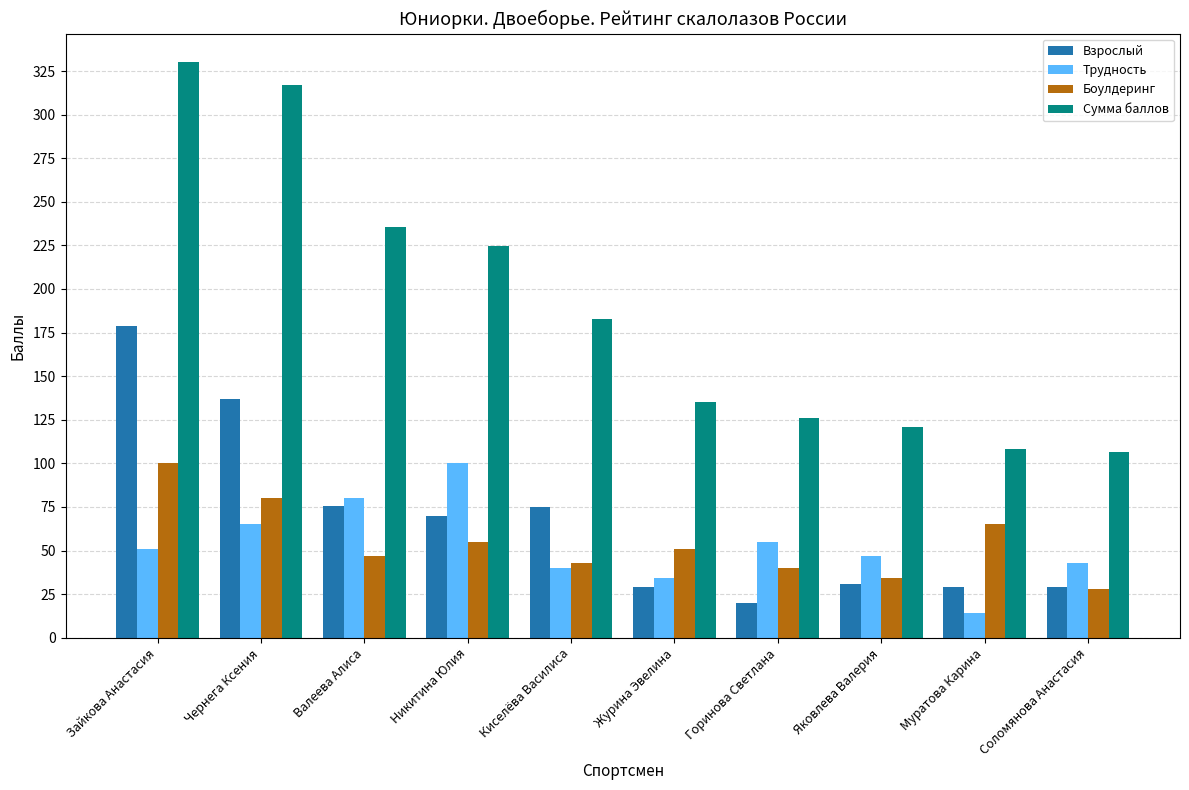

The value of Сумма баллов at Валеева Алиса is 358.7. True or false?

False